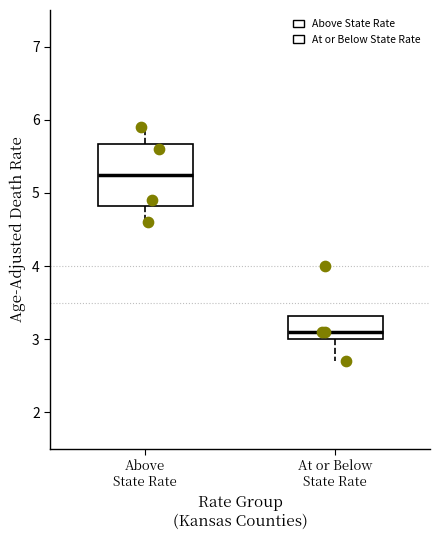

Where does the lower whisker of the box for At or Below State Rate end on the y-axis? The values are not printed on the chart, so give them approximately, as read against the axis.

2.7